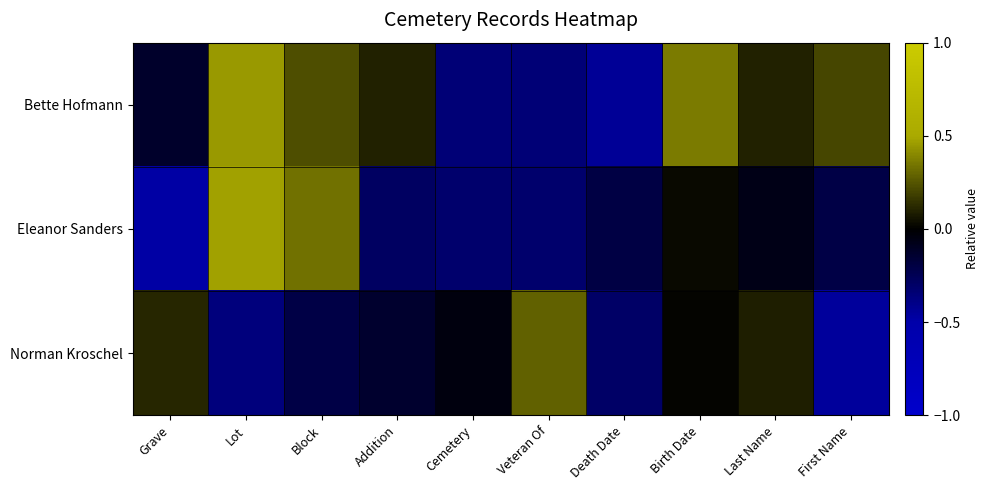

Reading left to right, transcribe all the data shown in this chart.

Bette Hofmann: Grave=-0.1	Lot=0.5	Block=0.2	Addition=0.1	Cemetery=-0.3	Veteran Of=-0.3	Death Date=-0.4	Birth Date=0.4	Last Name=0.1	First Name=0.2
Eleanor Sanders: Grave=-0.5	Lot=0.5	Block=0.3	Addition=-0.3	Cemetery=-0.3	Veteran Of=-0.3	Death Date=-0.2	Birth Date=0.0	Last Name=-0.1	First Name=-0.2
Norman Kroschel: Grave=0.1	Lot=-0.4	Block=-0.2	Addition=-0.1	Cemetery=-0.0	Veteran Of=0.3	Death Date=-0.3	Birth Date=0.0	Last Name=0.1	First Name=-0.5